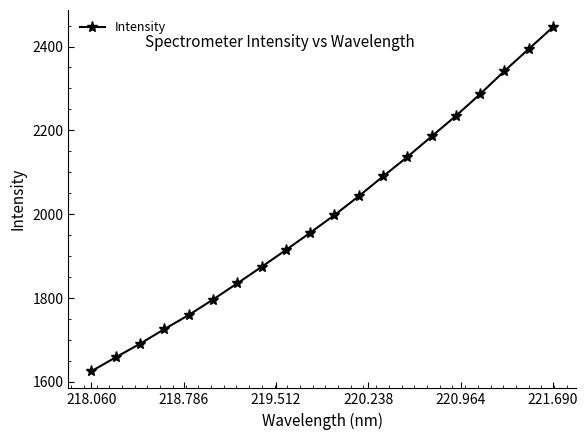

What is the average value?

1999.6